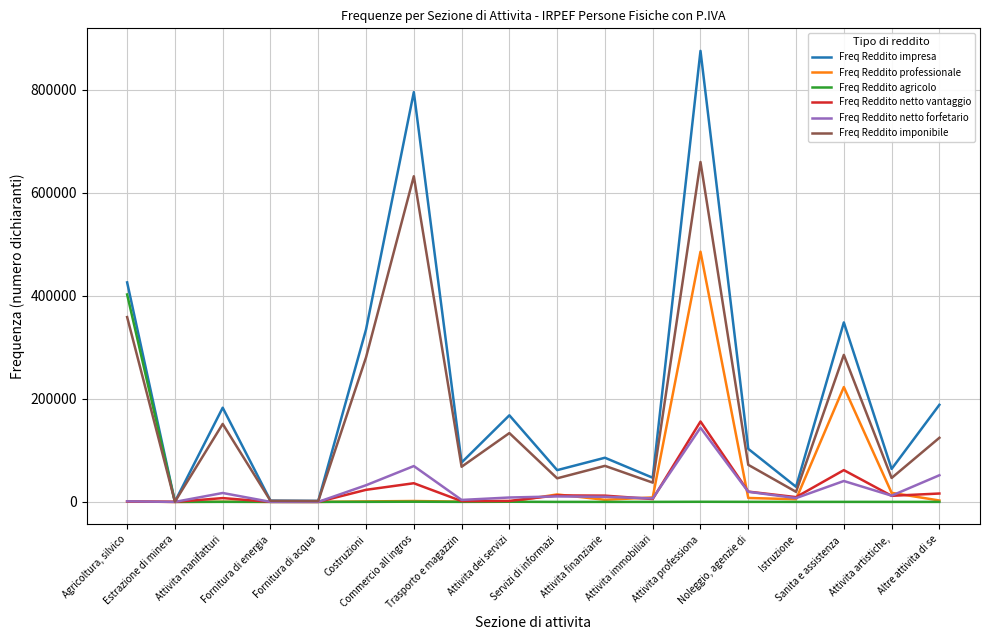

Which series has the largest total across all categories?

Freq Reddito impresa